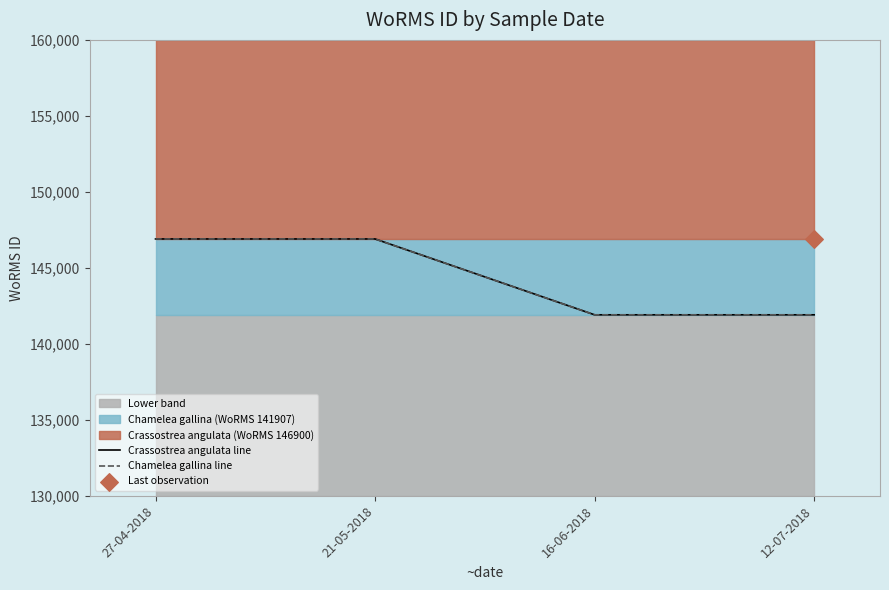

At how many categories does at least one series exceed 146223?

2